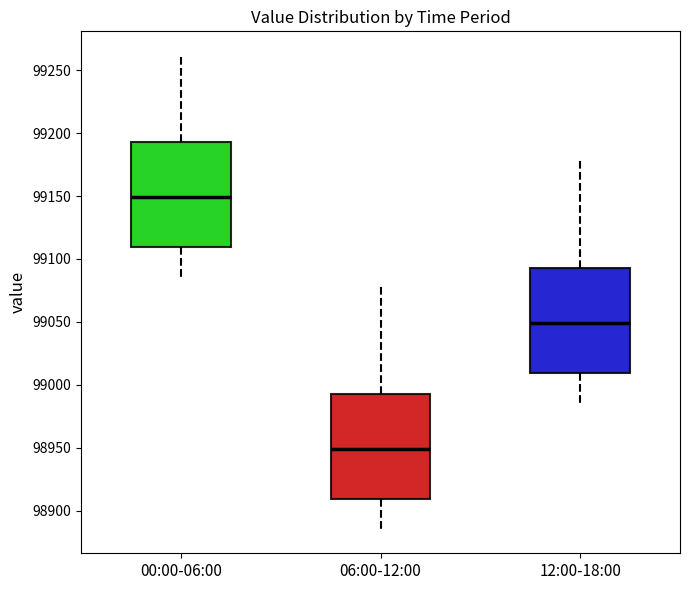

Reading left to right, transcribe this box plot: for each box, give where its median line is, the range the box spans, and where its two whiskers end, as read against the y-axis. The values are not printed on the chart, so give them approximately, as read against the axis.

00:00-06:00: median 99150, box 99110 to 99195, whiskers 99085 to 99260
06:00-12:00: median 98950, box 98910 to 98995, whiskers 98885 to 99080
12:00-18:00: median 99050, box 99010 to 99095, whiskers 98985 to 99180